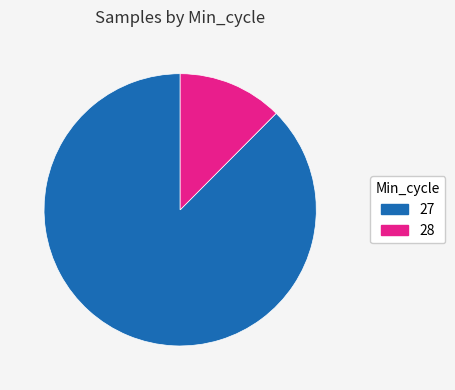

How many segments does this pie chart have?

2